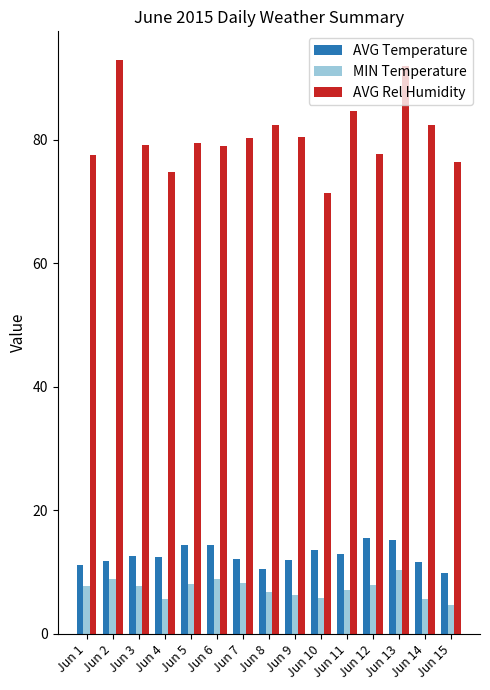

What is the difference between the highest and lowest values at Jun 11?

77.6